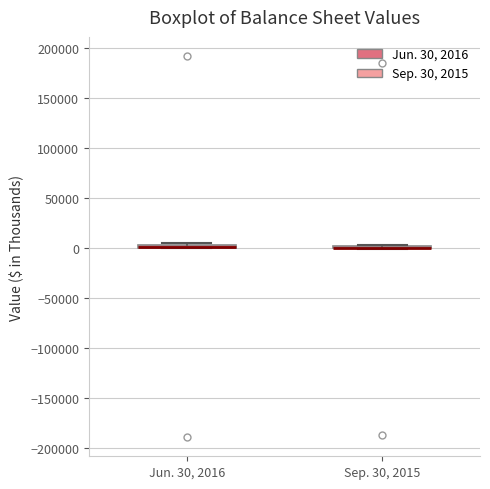

Where is the upper edge of the box for Jun. 30, 2016 on the y-axis? The values are not printed on the chart, so give them approximately, as read against the axis.

5000